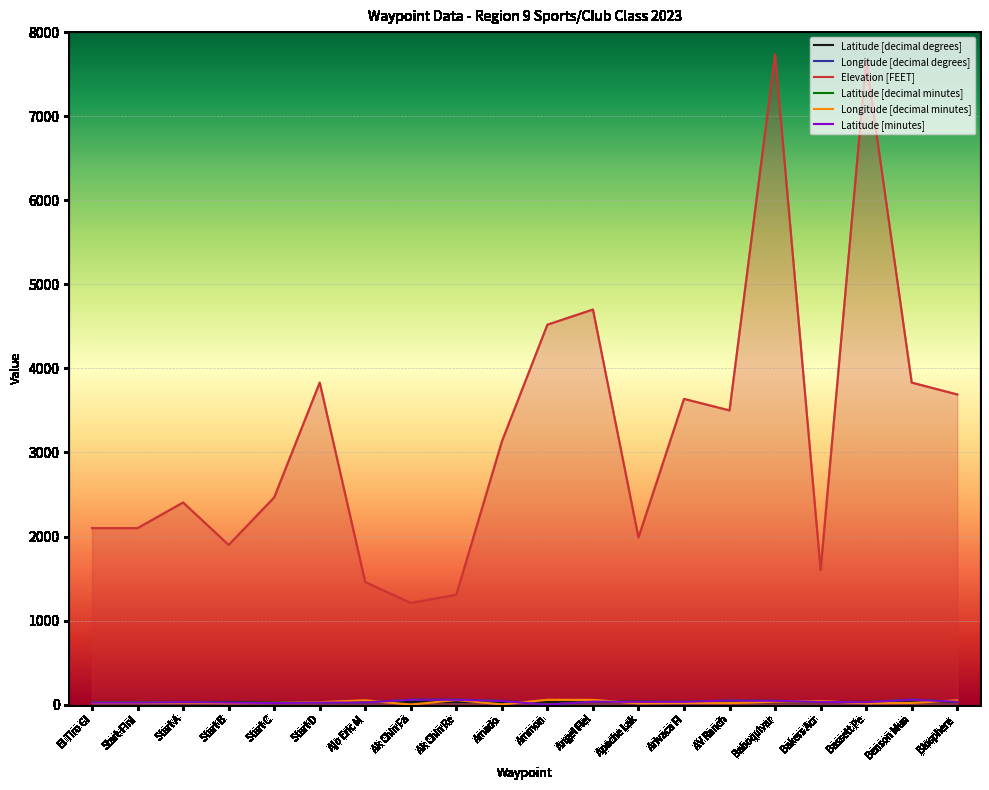

Which series has the largest total across all categories?

Elevation [FEET]